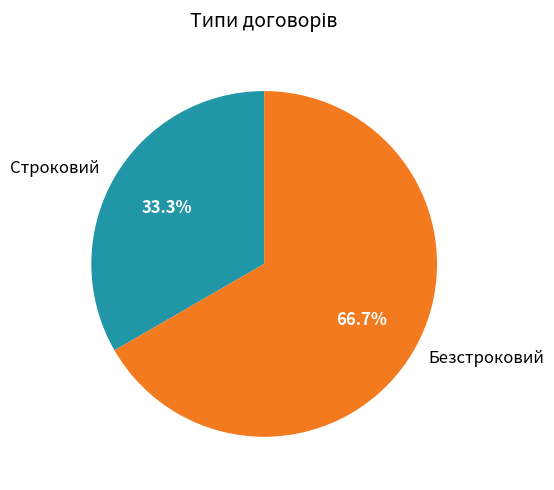

To the nearest percent, what percentage of the pie is Безстроковий?

67%